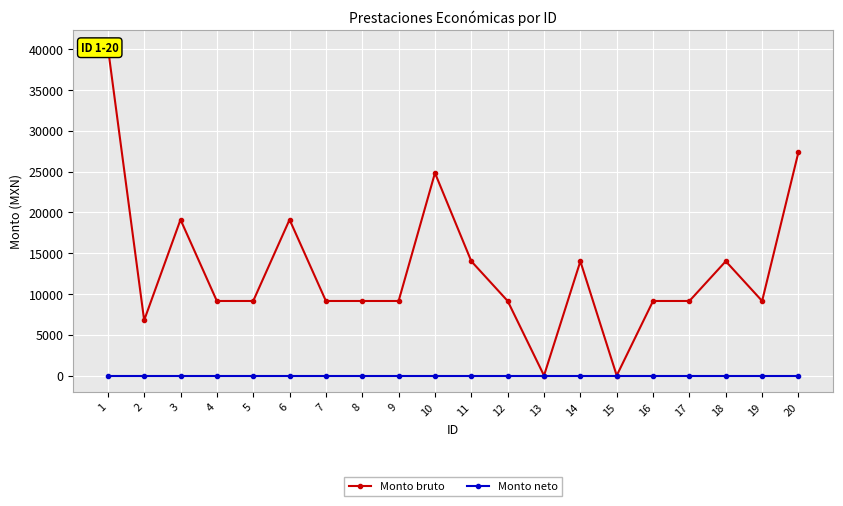

Which label corresponds to the smallest value in the chart?

13